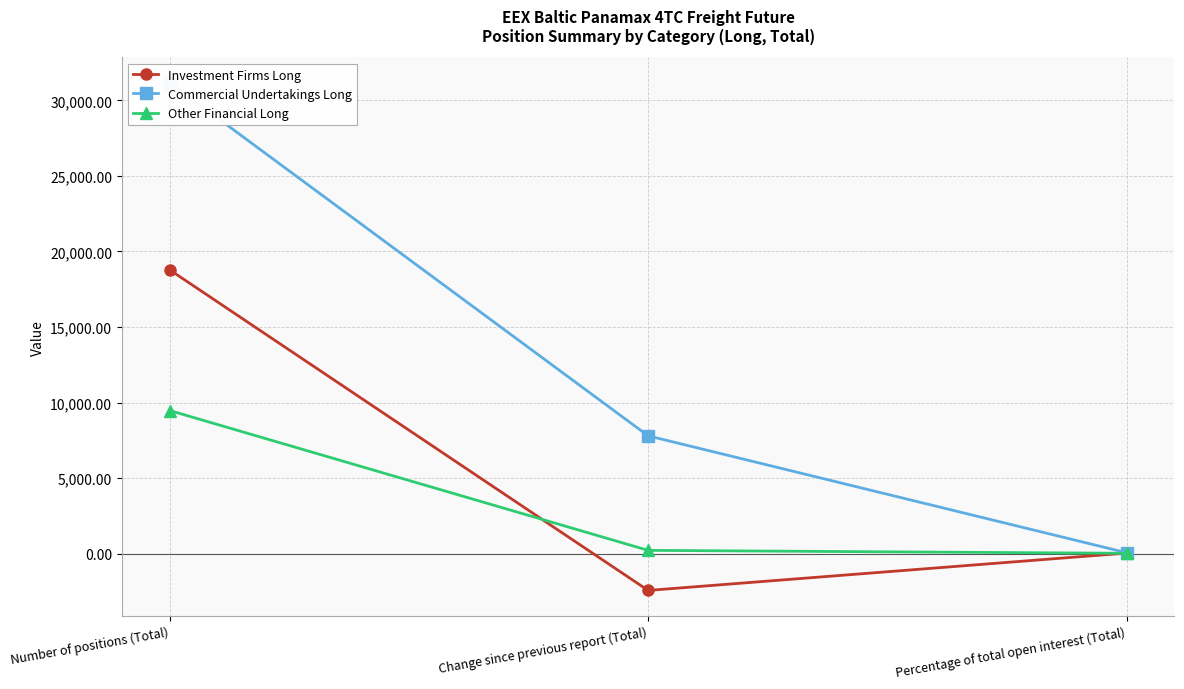

What is the label of the 1st point from the right?

Percentage of total open interest (Total)